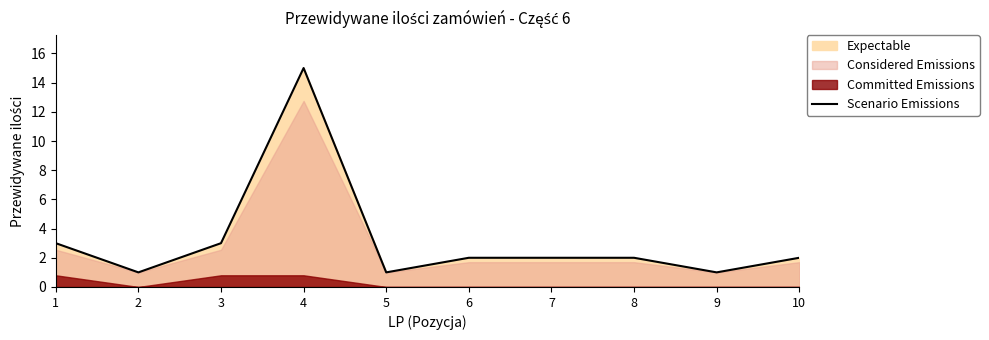

What is the change in value from 4 to 10?

-13